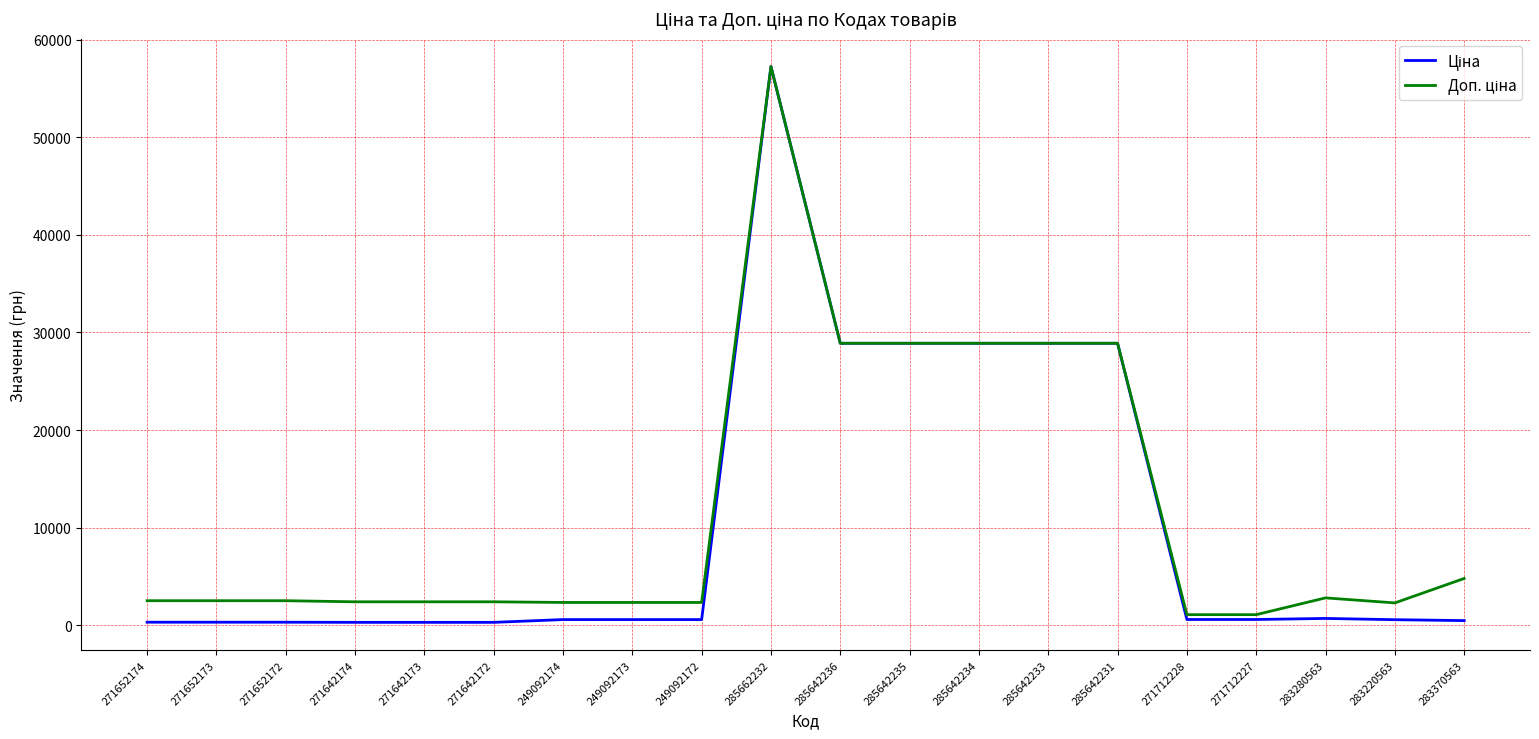

At which category is the sum across all series the highest?

285662232